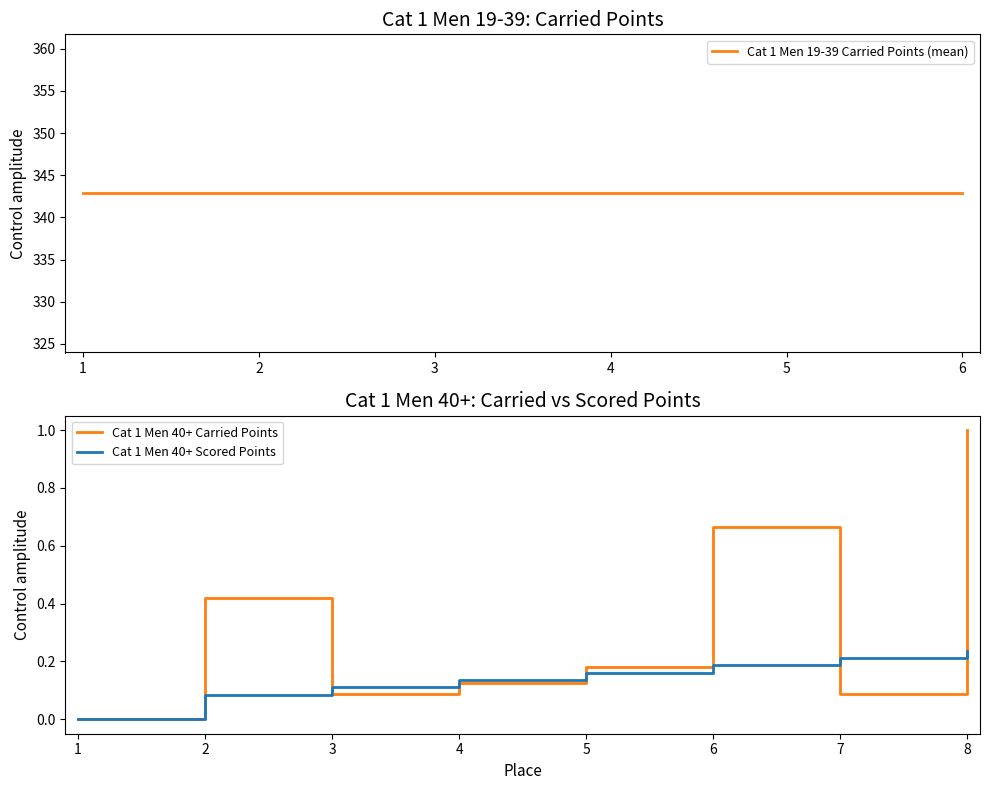

The Cat 1 Men 40+ Carried Points series shows 0.0 at 1. True or false?

True